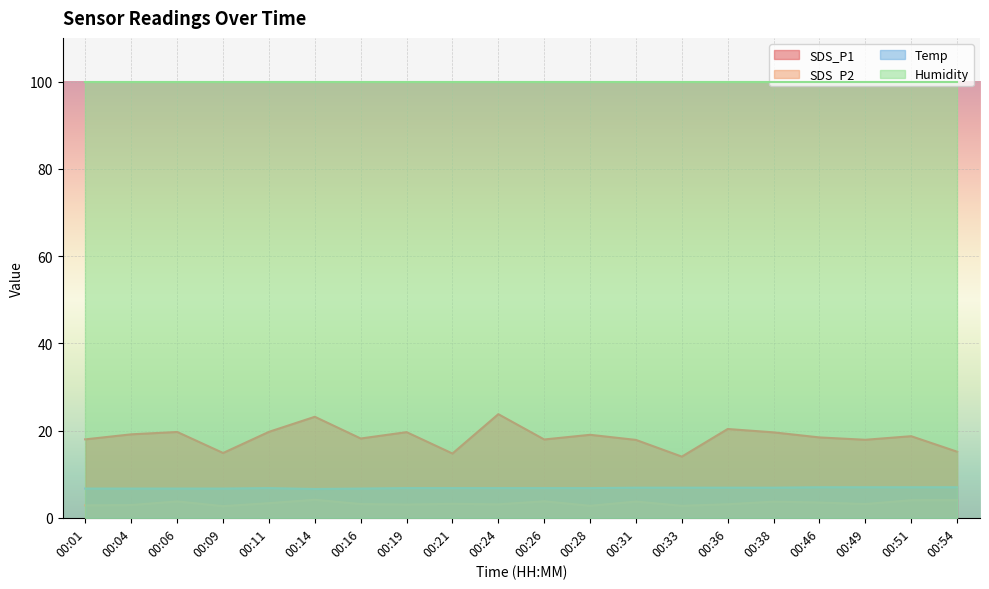

What is the highest value of the SDS_P2 series?

4.1